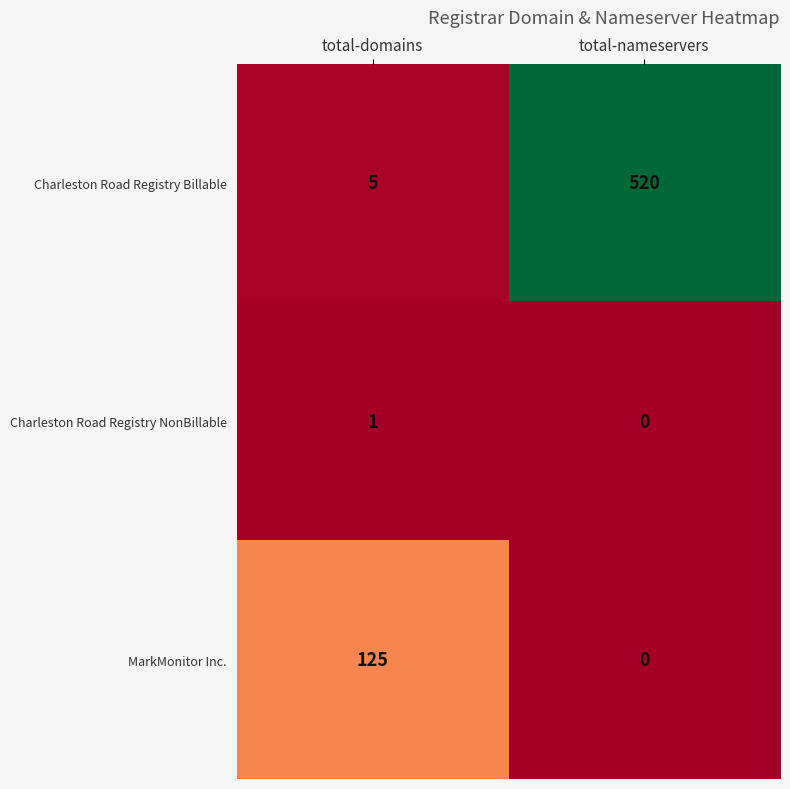

What is the difference between the MarkMonitor Inc. values at total-nameservers and total-domains?

125